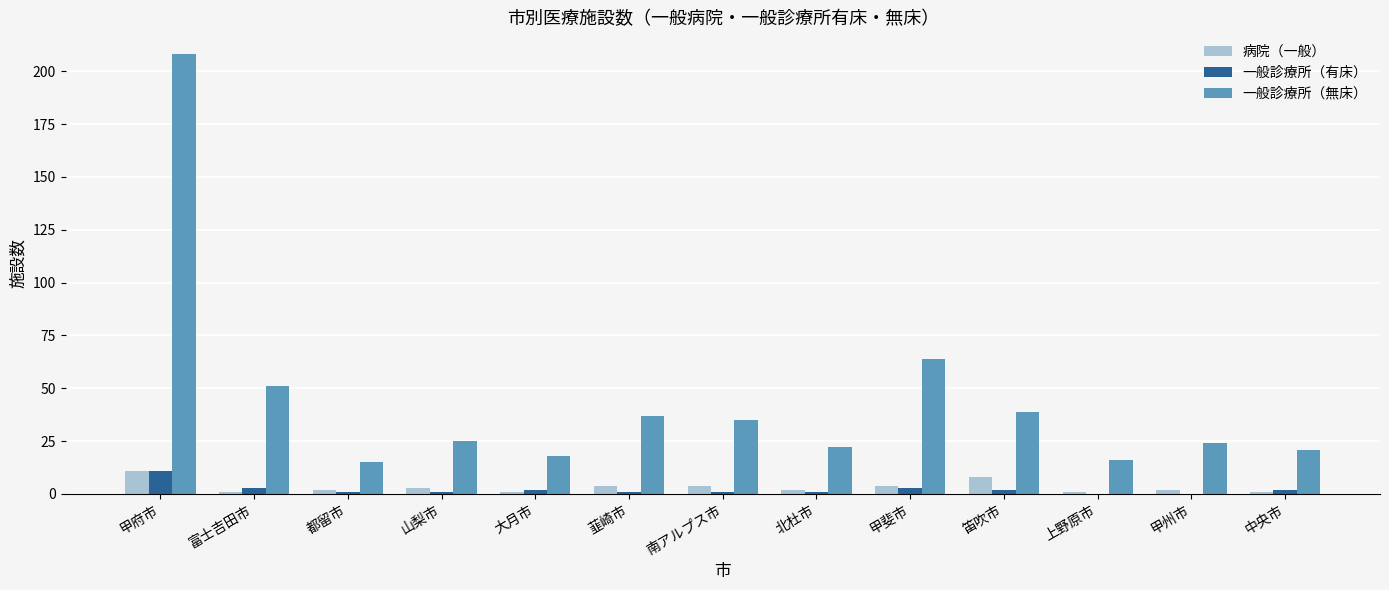

Reading left to right, what are all the values shown in this chart?

病院（一般）: 11	1	2	3	1	4	4	2	4	8	1	2	1
一般診療所（有床）: 11	3	1	1	2	1	1	1	3	2	0	0	2
一般診療所（無床）: 208	51	15	25	18	37	35	22	64	39	16	24	21